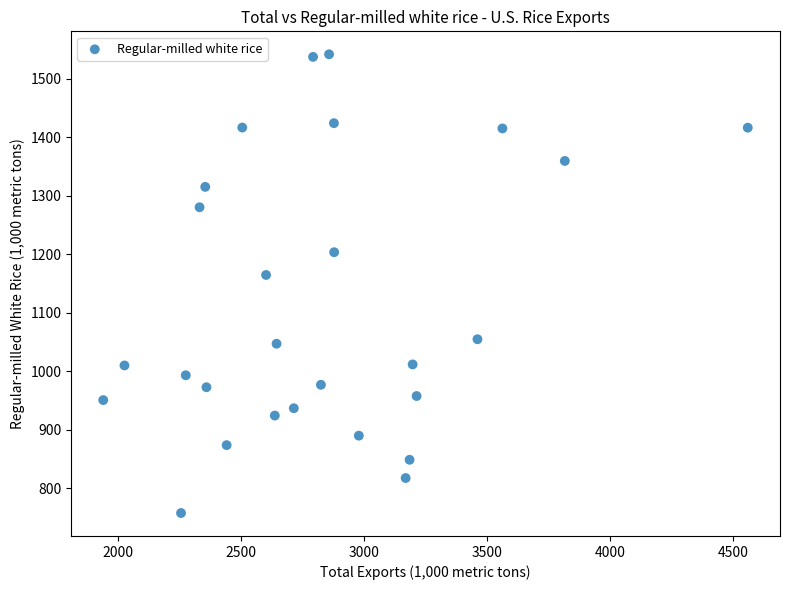

What Y value in the scatter plot is closest to 1149?

1164.6